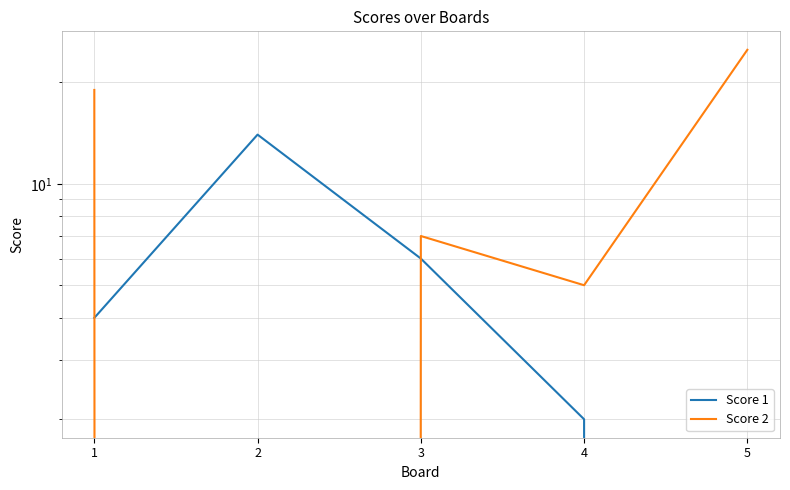

Between 2 and 1, which is larger?

2